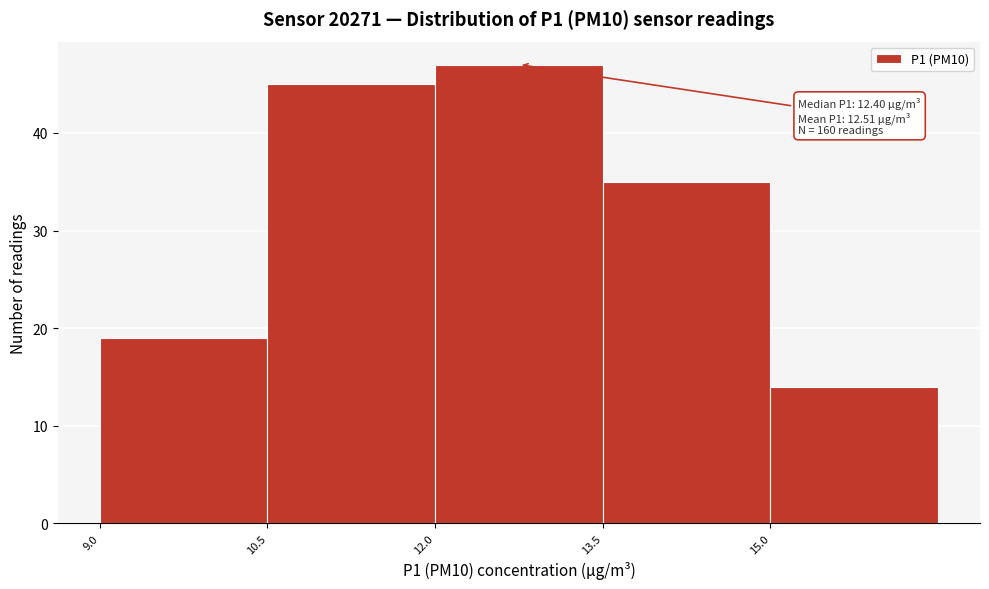

Over which range of the x-axis is the bar tallest?

12.0 to 13.5